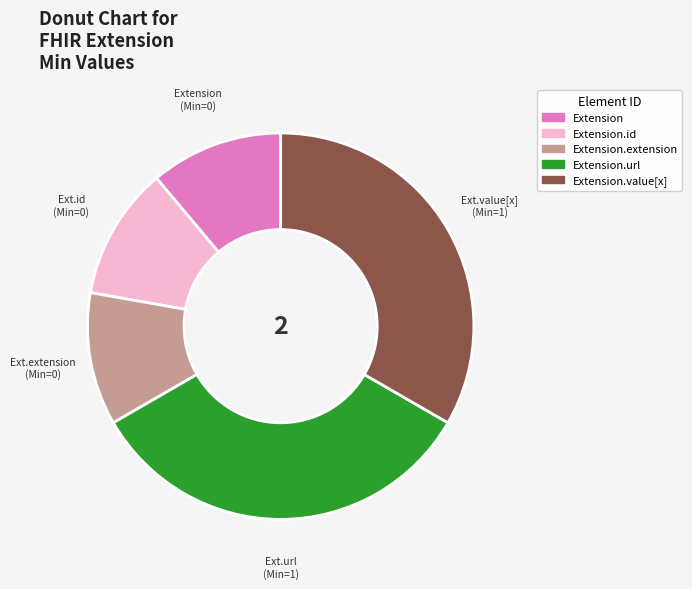

Is there any slice that represents more than half of the pie?

No